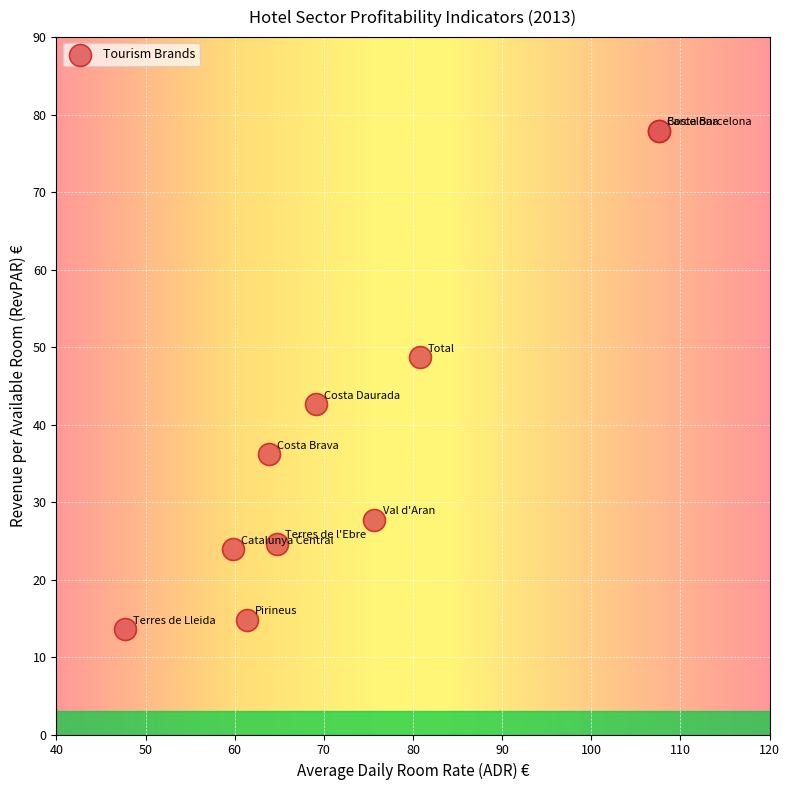

What Y value in the scatter plot is closest to 45?

42.6